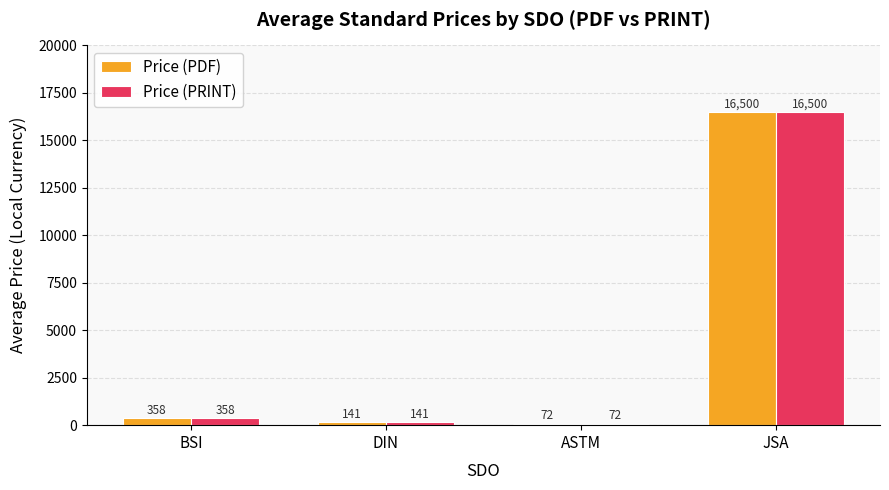

At which category is the sum across all series the highest?

JSA